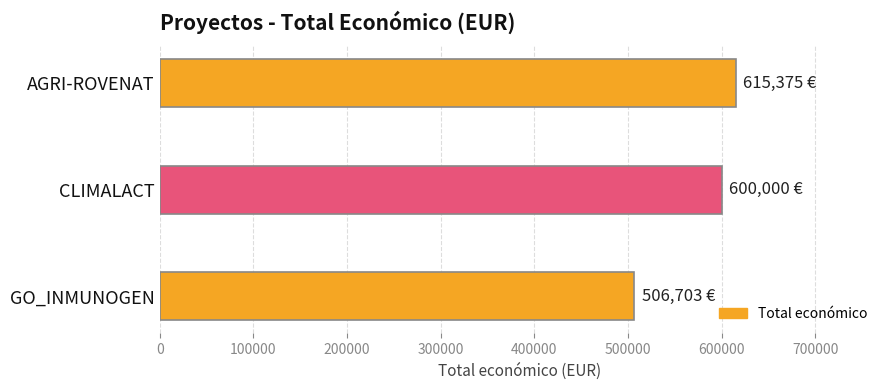

Is it true that the value at AGRI-ROVENAT is 277710?

False